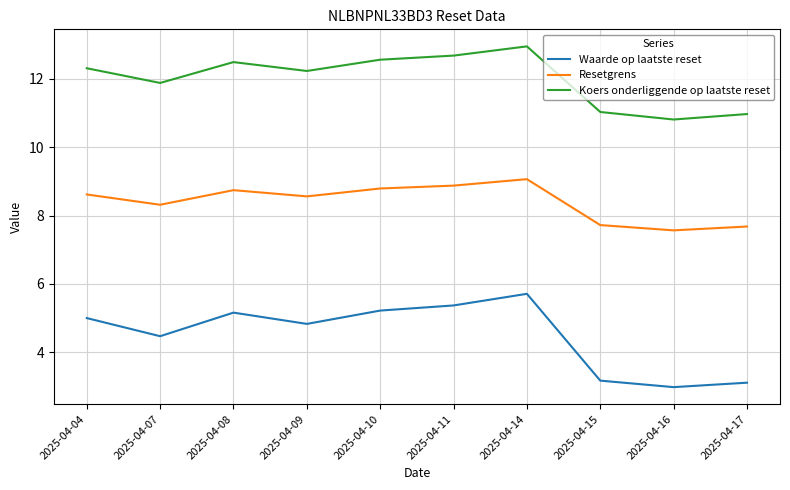

Read the Waarde op laatste reset value at 2025-04-09.

4.8